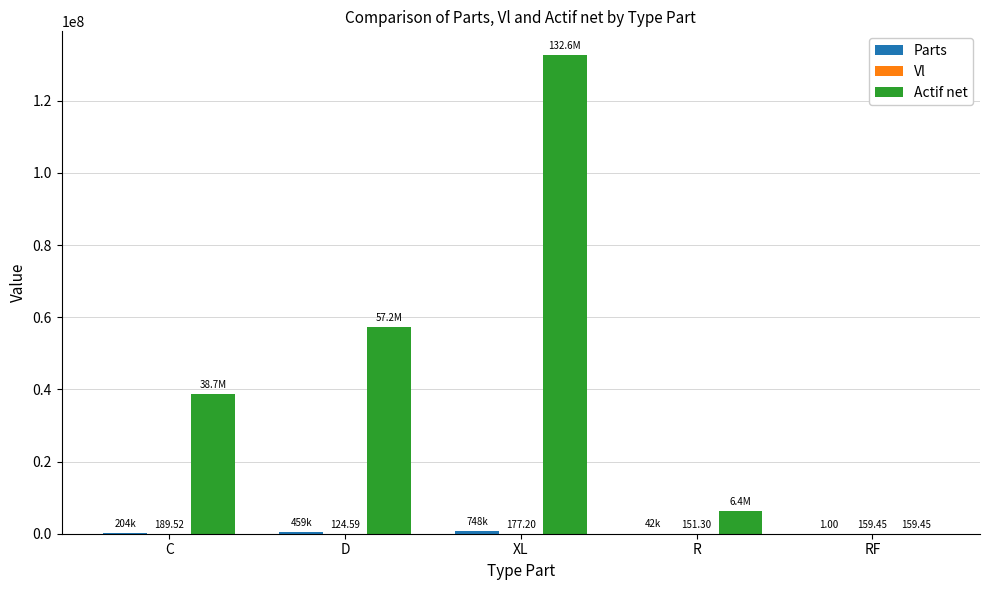

What is the maximum value shown in the chart?

132614556.5